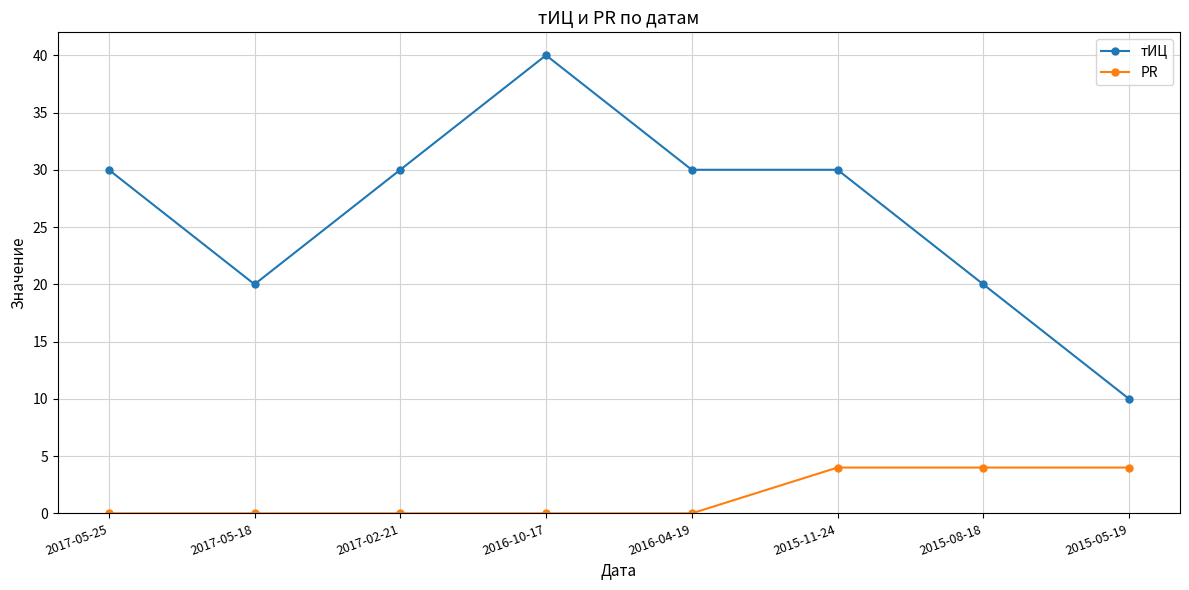

Reading right to left, transcribe all the data shown in this chart.

тИЦ: 10	20	30	30	40	30	20	30
PR: 4	4	4	0	0	0	0	0